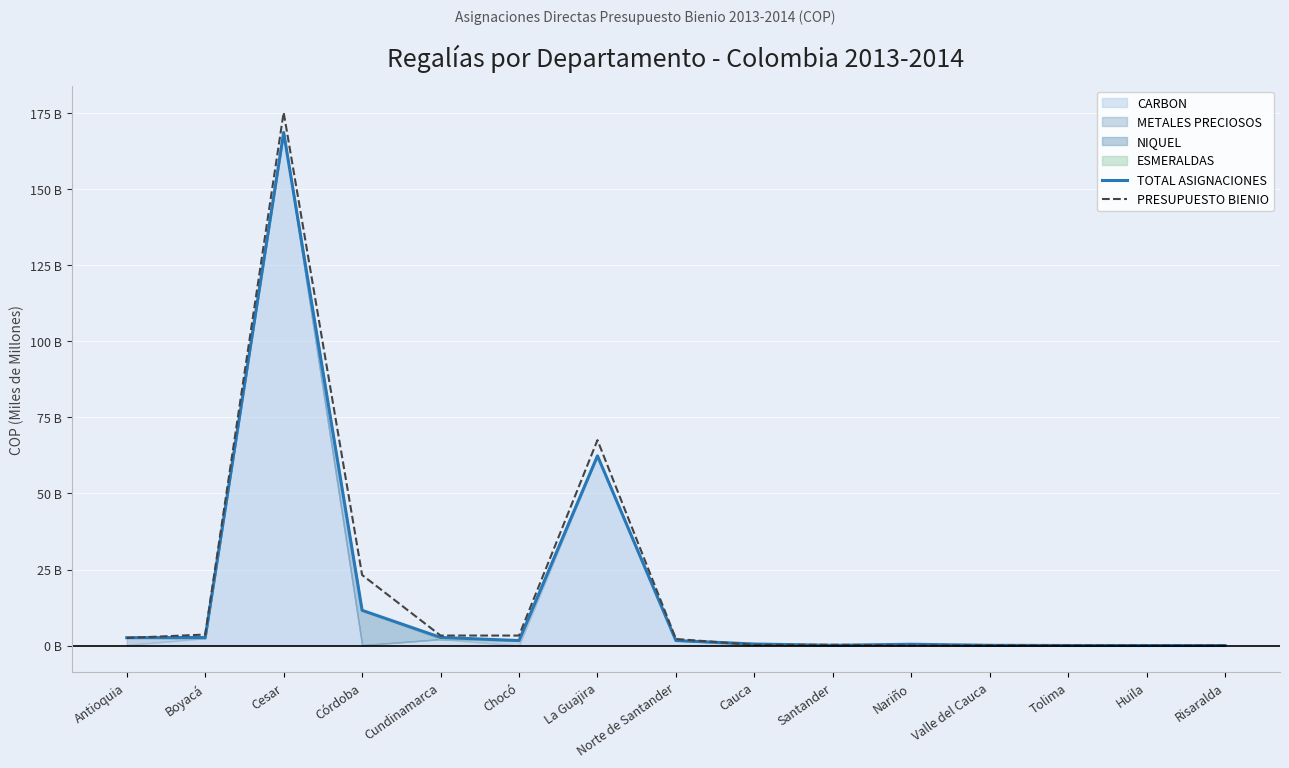

What is the label of the 11th point from the left?

Nariño